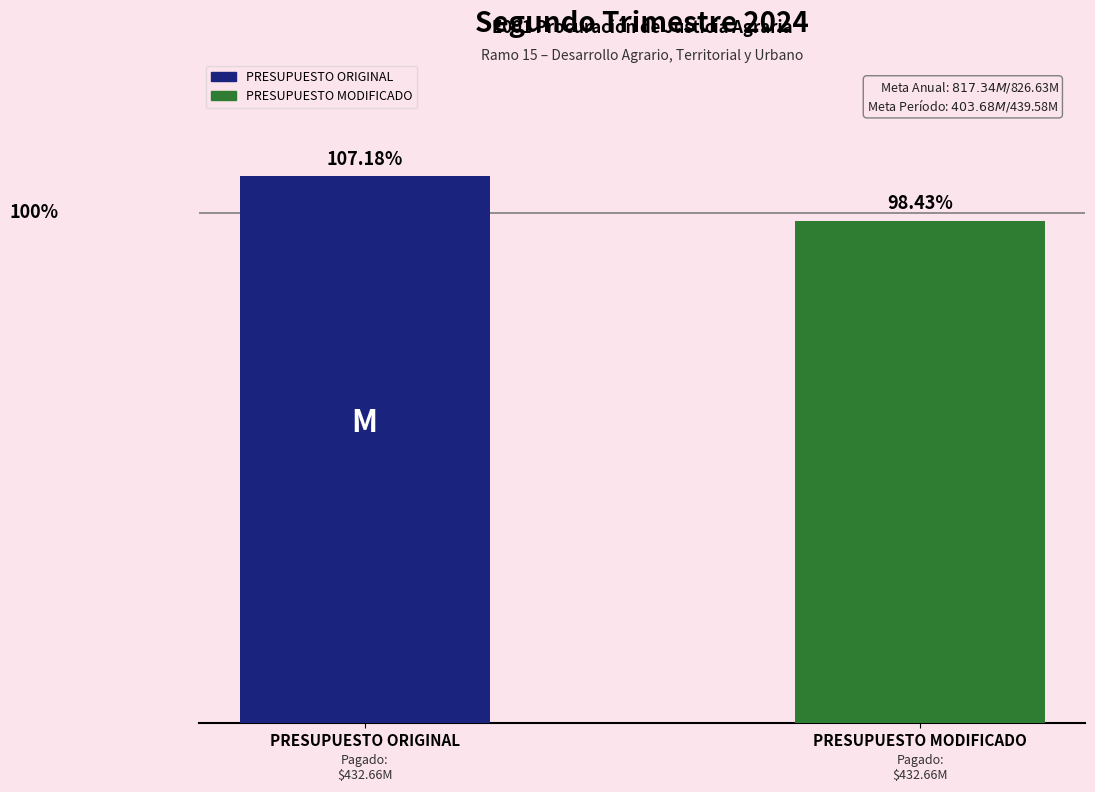

Which series has the largest range (max minus min)?

PRESUPUESTO ORIGINAL